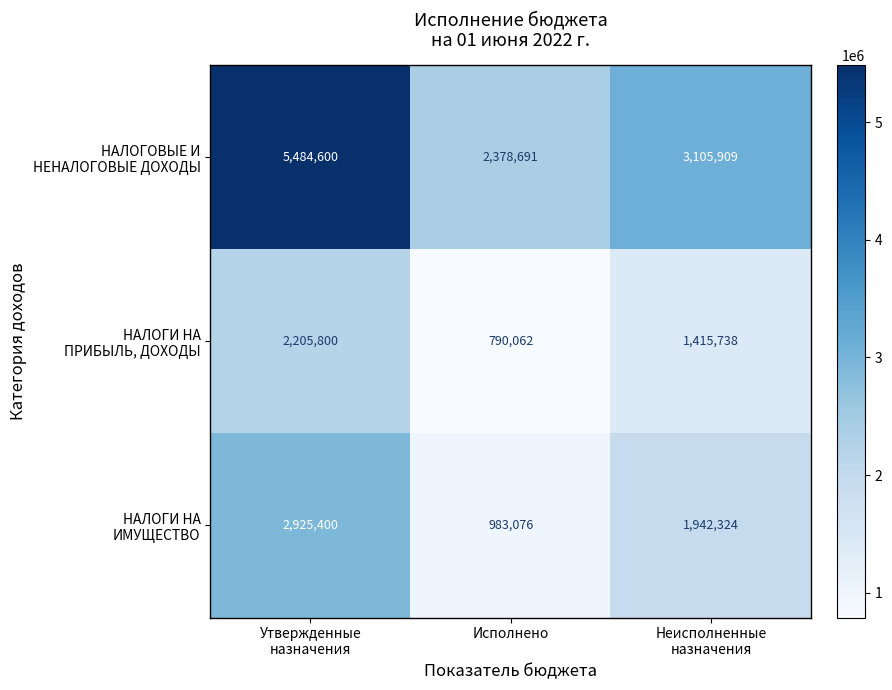

What is the minimum value shown in the chart?

790062